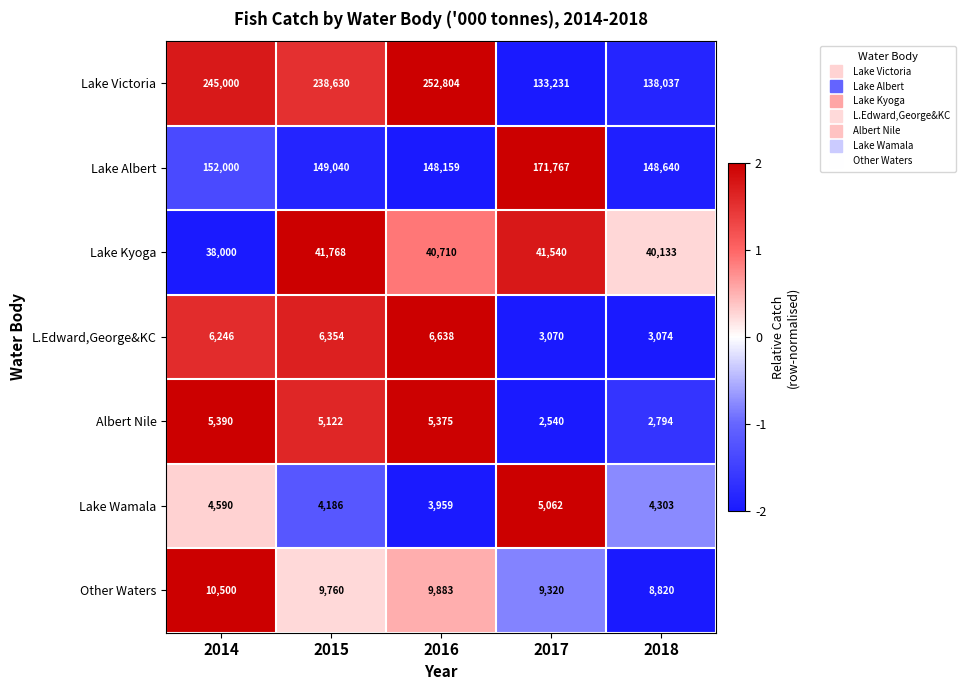

Count the number of categories in the chart.

5